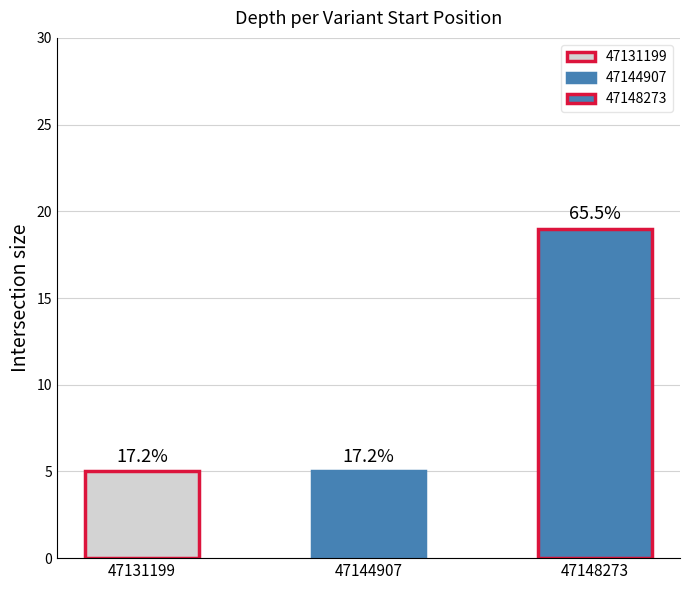

Which label corresponds to the smallest value in the chart?

47131199